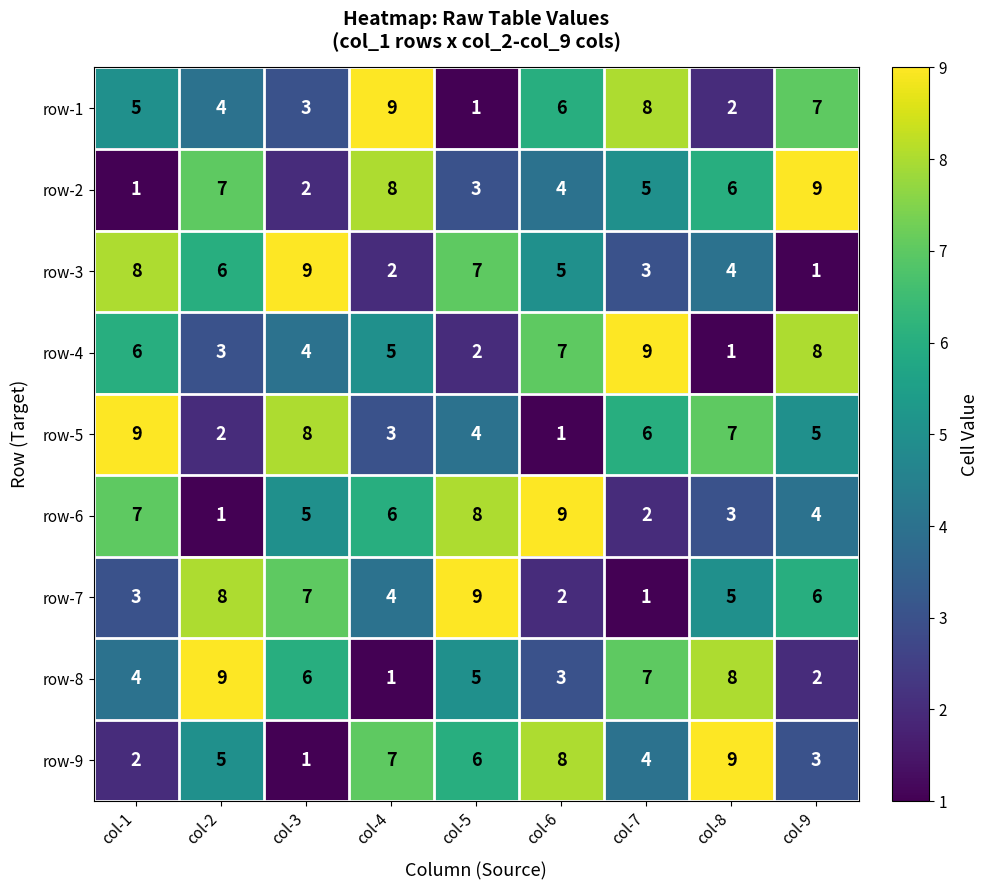

At which label does row-6 reach its minimum?

col-2